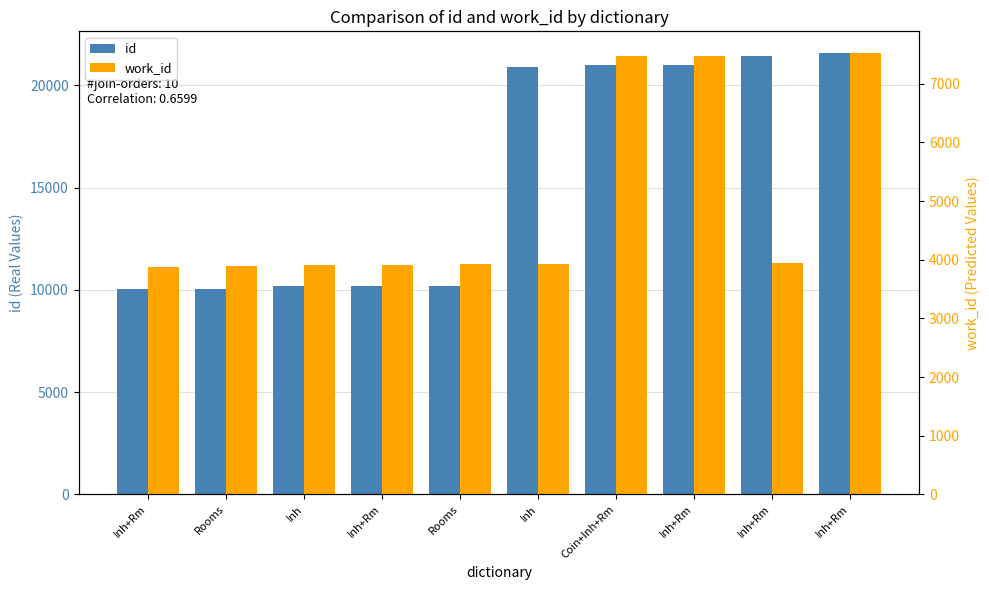

Which category has the lowest value in the work_id series?

Inh+Rm